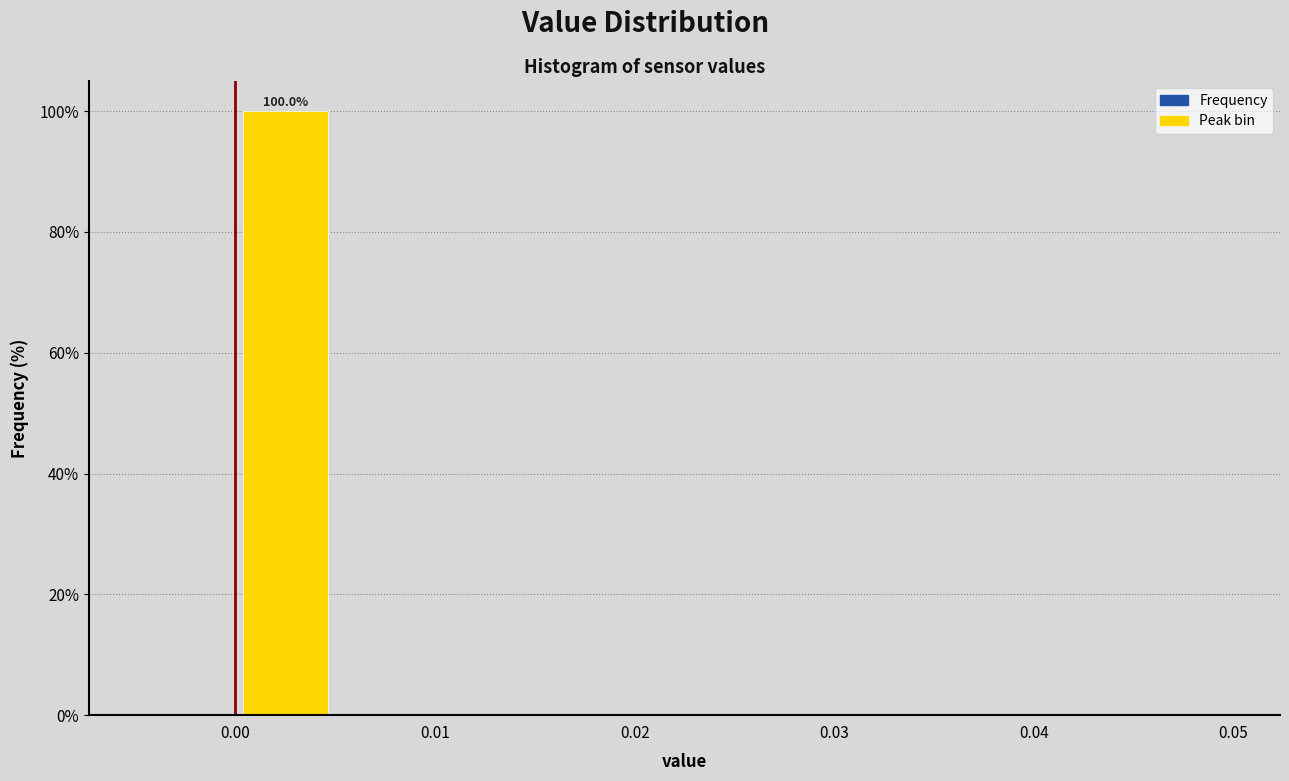

Over which range of the x-axis is the bar tallest?

0.000 to 0.005